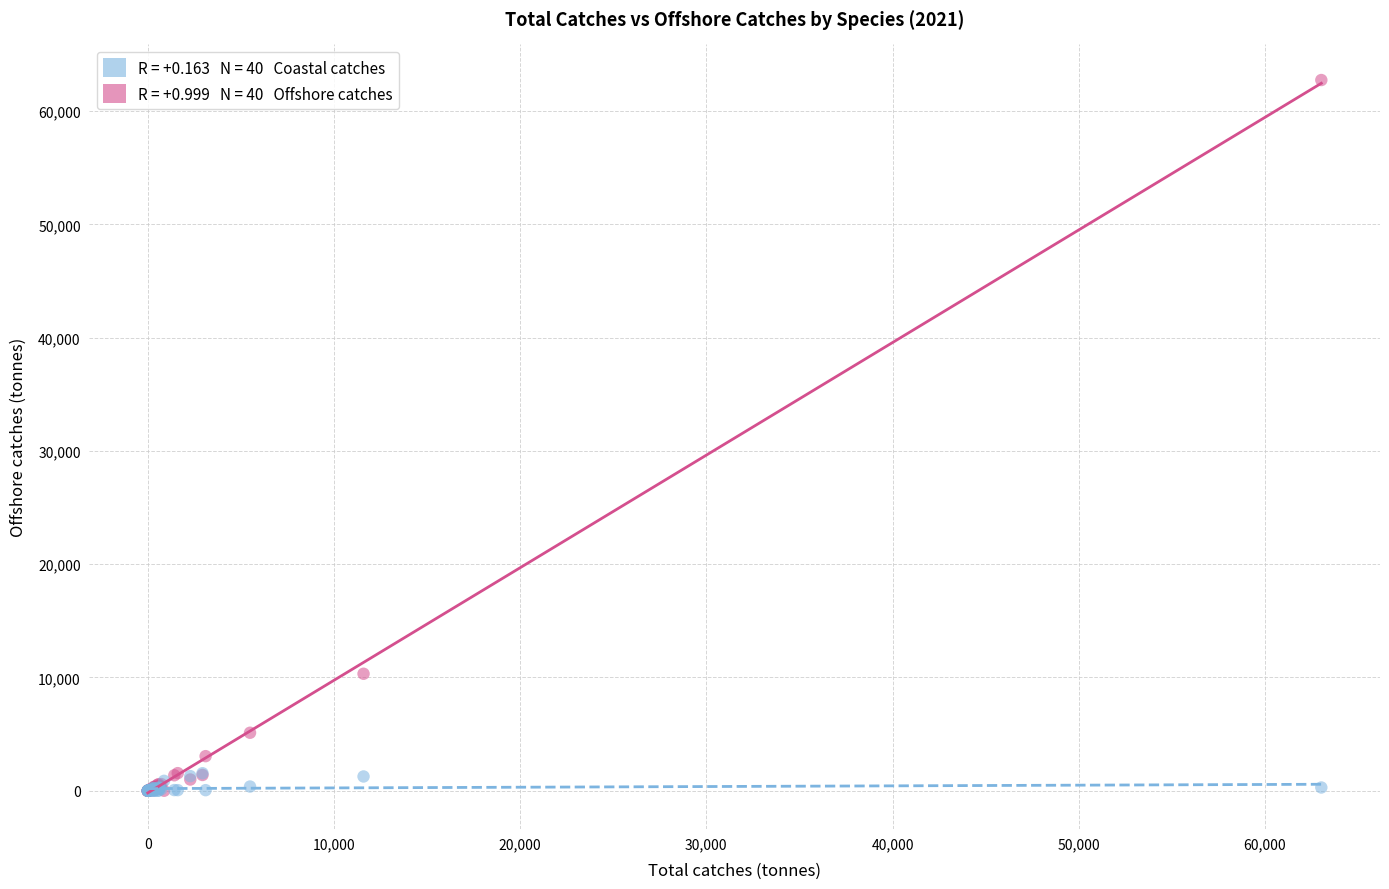

Across all series, what Y value is closest to 31368?

10327.8